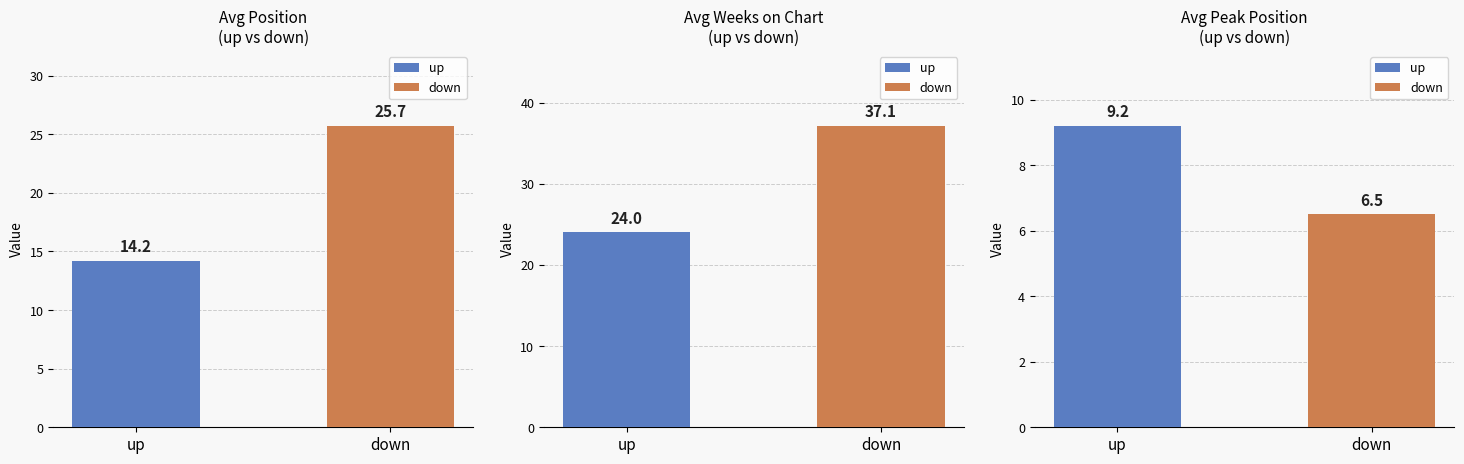

At which category does the chart reach its peak across all series?

down